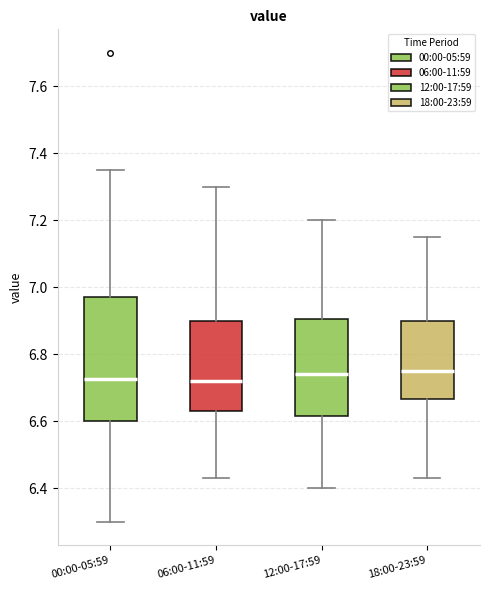

Reading left to right, transcribe this box plot: for each box, give where its median line is, the range the box spans, and where its two whiskers end, as read against the y-axis. The values are not printed on the chart, so give them approximately, as read against the axis.

00:00-05:59: median 6.72, box 6.60 to 6.98, whiskers 6.30 to 7.36
06:00-11:59: median 6.72, box 6.64 to 6.90, whiskers 6.44 to 7.30
12:00-17:59: median 6.74, box 6.62 to 6.90, whiskers 6.40 to 7.20
18:00-23:59: median 6.76, box 6.66 to 6.90, whiskers 6.44 to 7.16